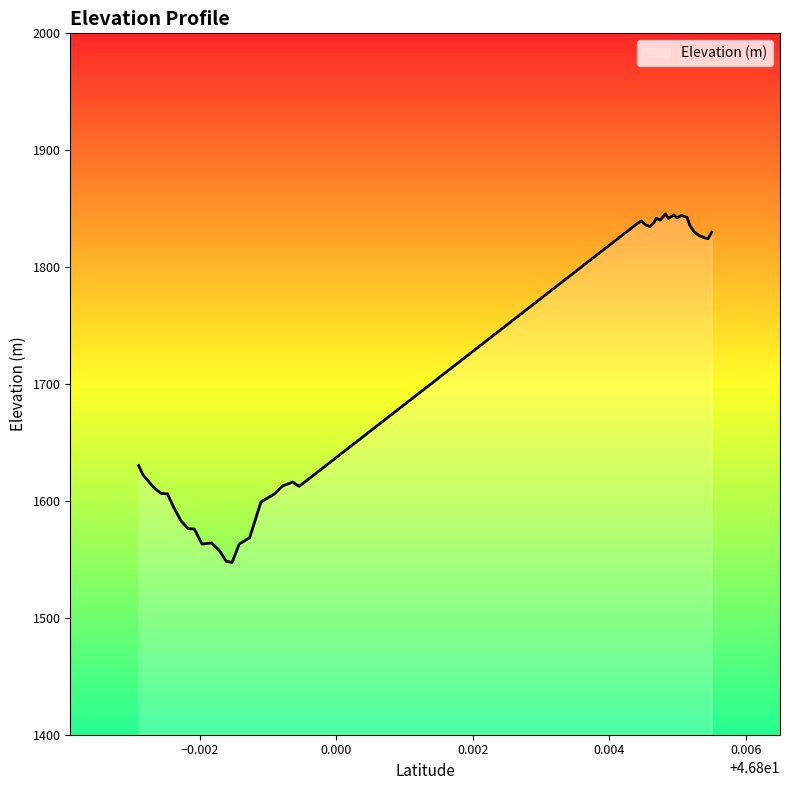

What is the smallest value displayed?

1547.4